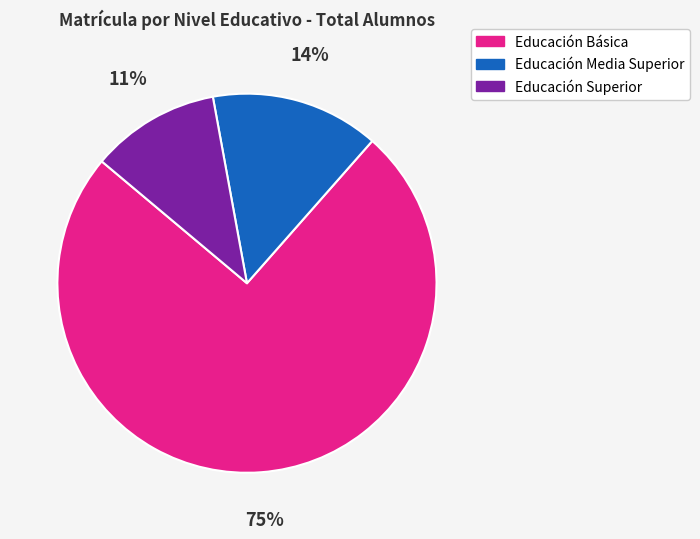

What is the smallest slice in the pie chart?

Educación Superior